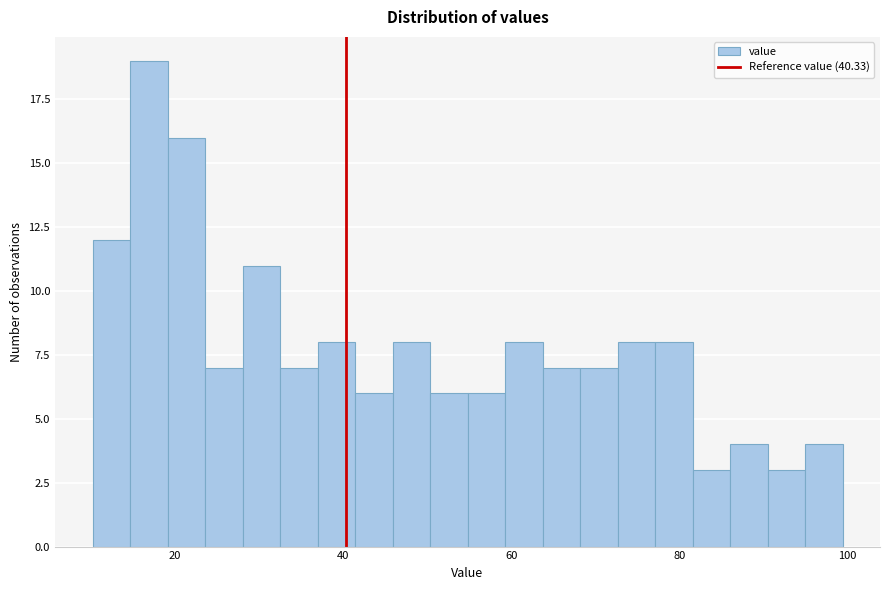

Around what value on the x-axis is the tallest bar? Give the approximate position of its centre, as read against the axis.

16